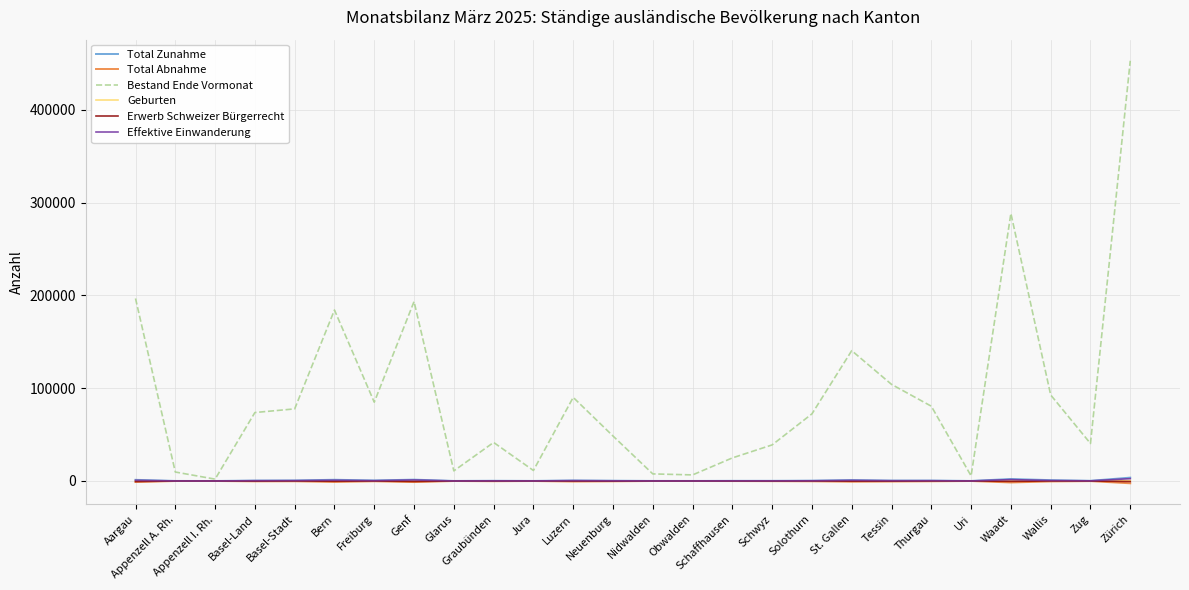

At which category is the sum across all series the highest?

Zürich